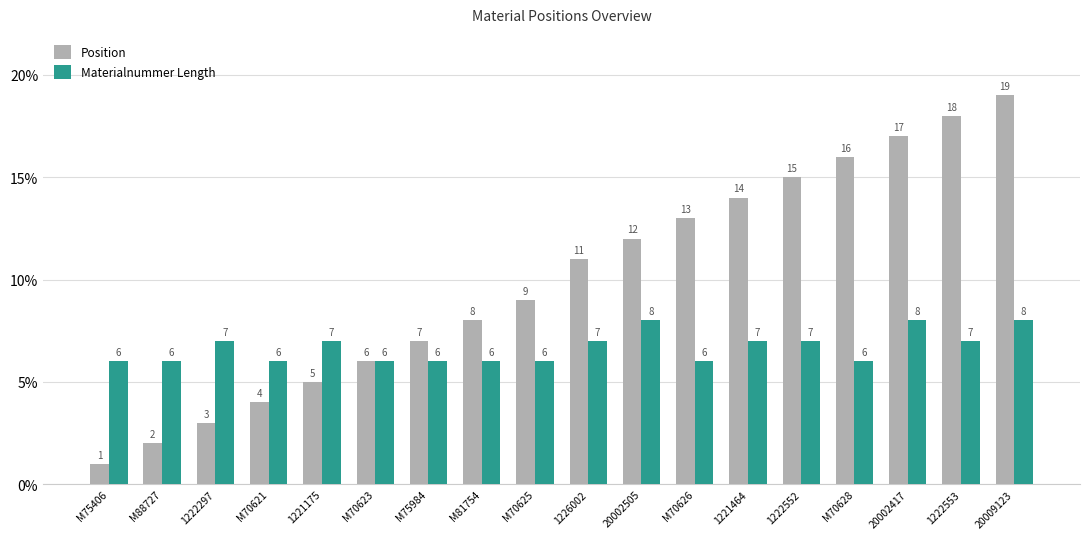

Which category has the lowest value in the Position series?

M75406